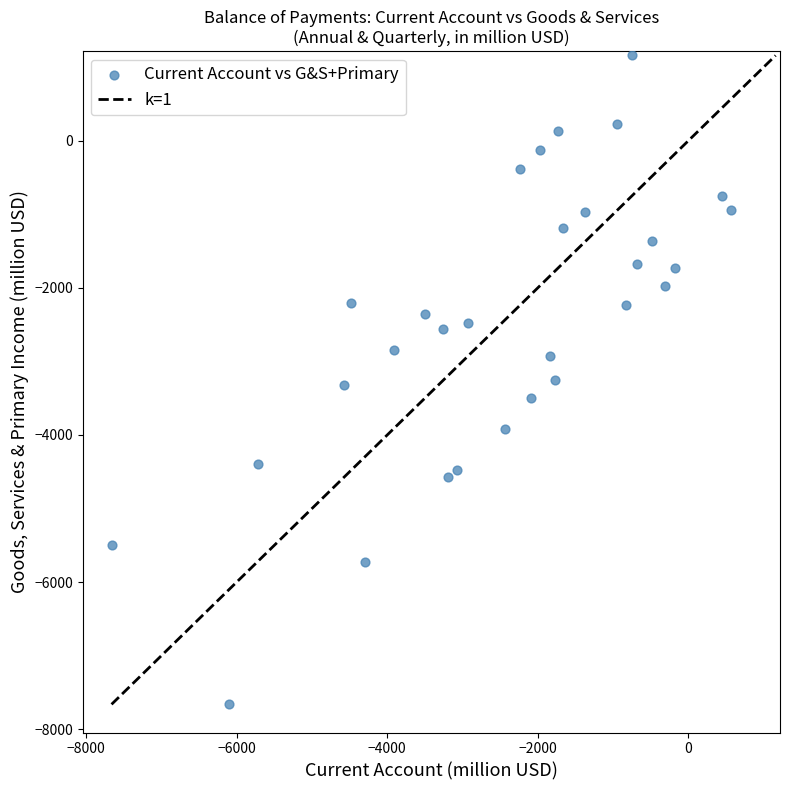

What is the range of X values (max minus min)?

8230.0